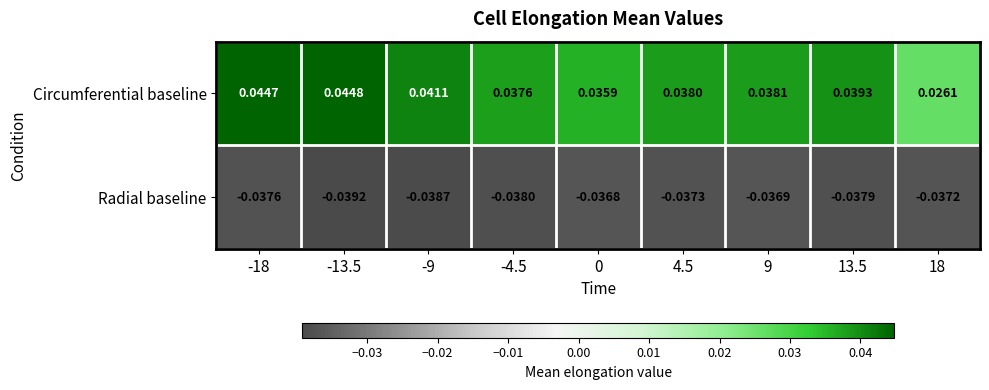

Which series has the widest spread of values?

Circumferential baseline